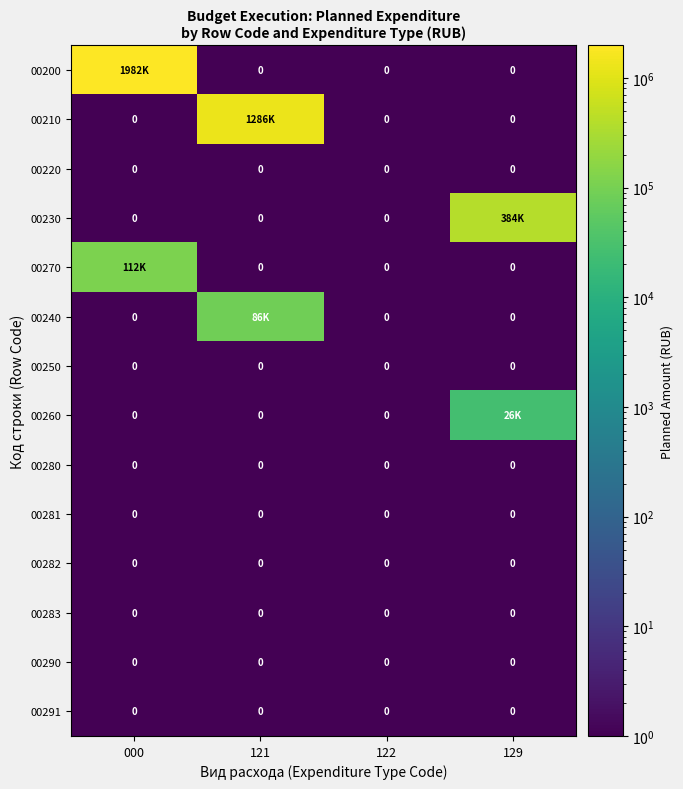

The 00291 series shows 0 at 121. True or false?

True